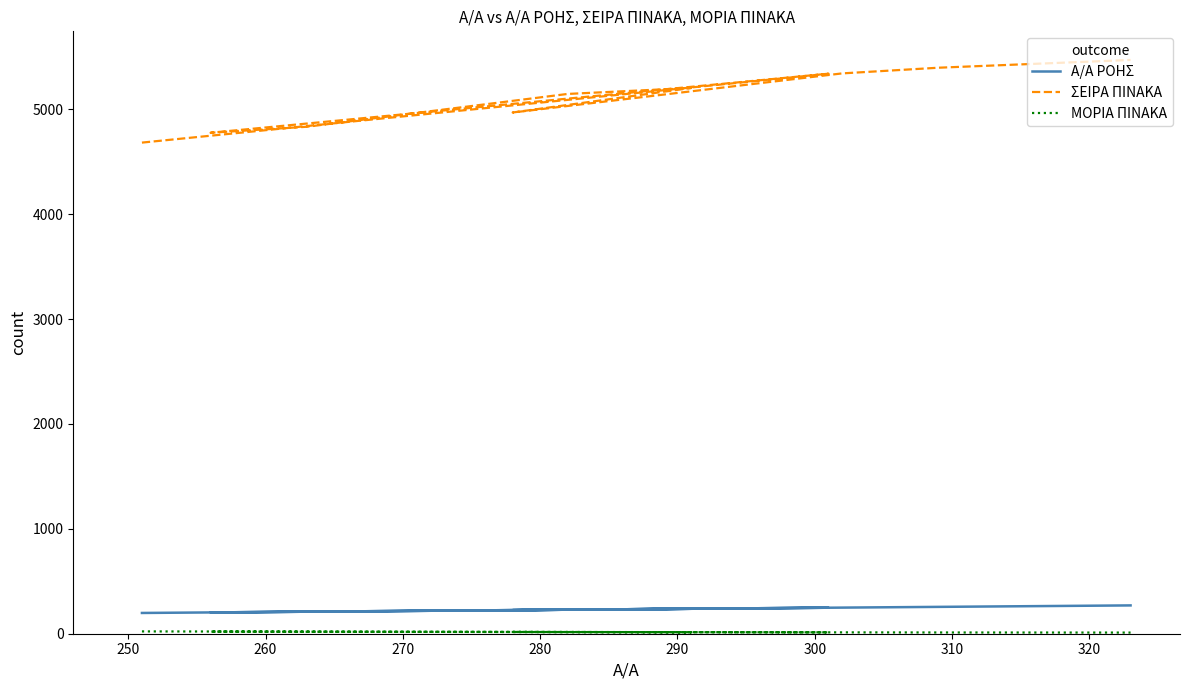

What is the difference between the maximum and second lowest values in the Α/Α ΡΟΗΣ series?

67.0